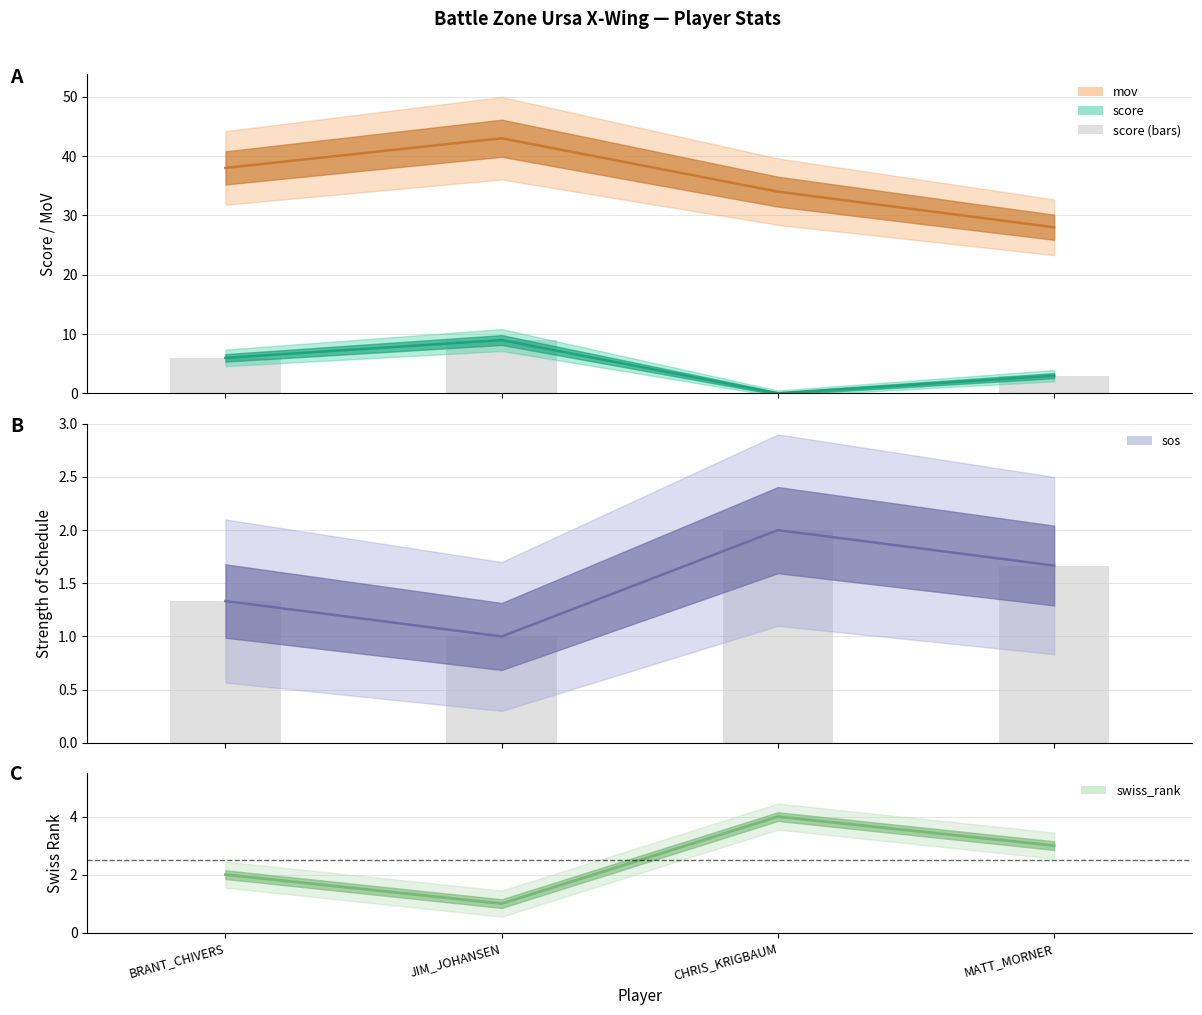

What is the difference between the mov values at MATT_MORNER and JIM_JOHANSEN?

15.0